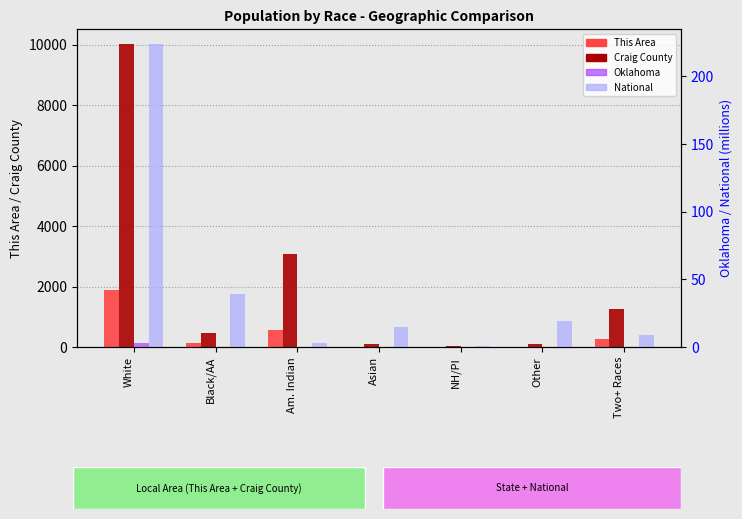

Which series changed the most between Asian and NH/PI?

Craig County